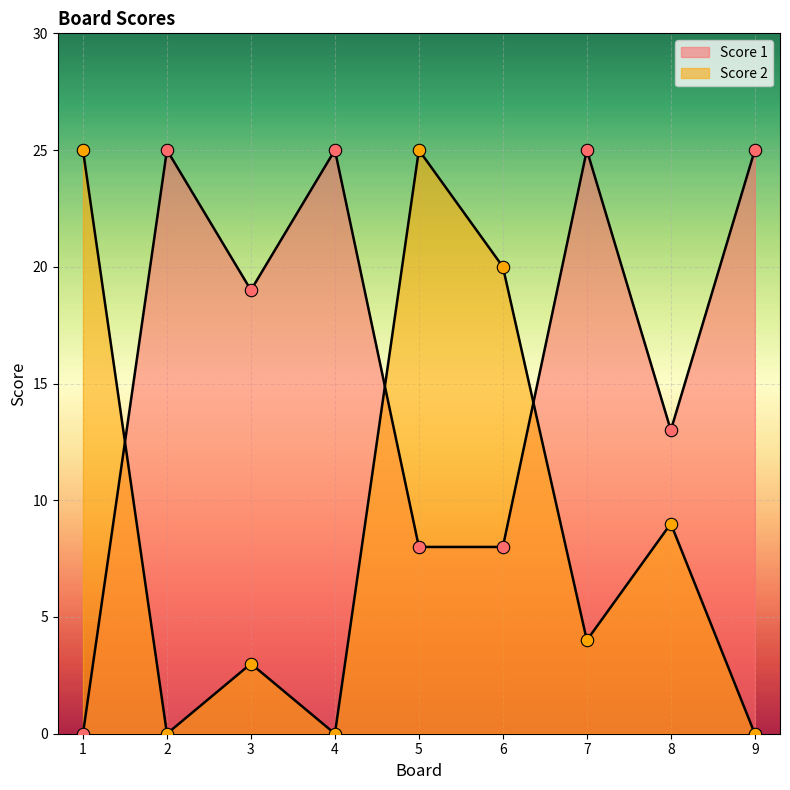

Which series reaches the minimum Y coordinate?

Score 1